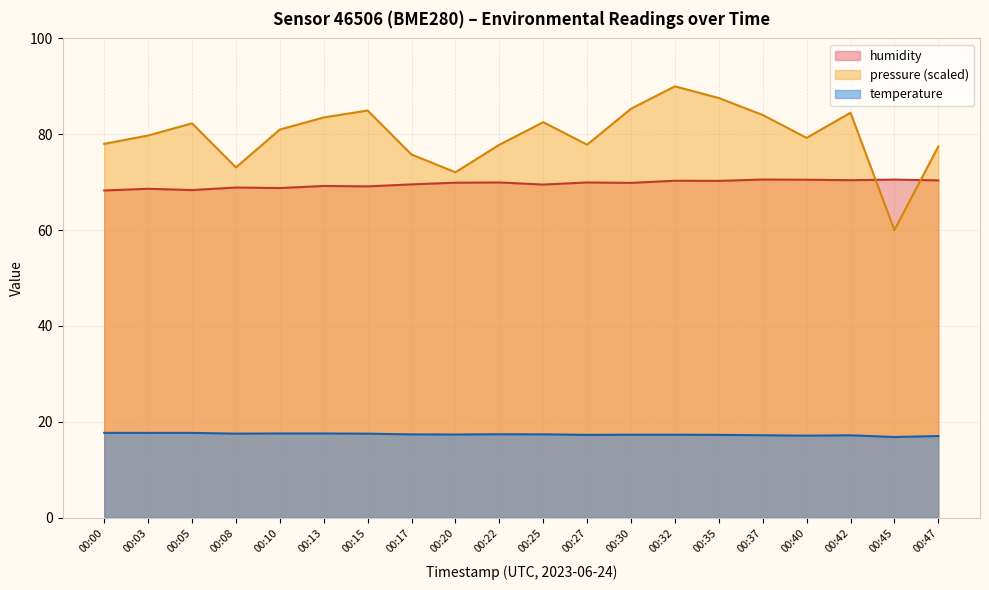

At which label is humidity closest to 69?

00:08